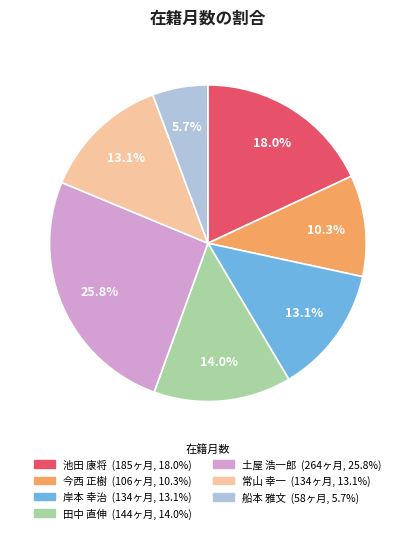

True or false: 岸本 幸治 accounts for 13% of the total.

True